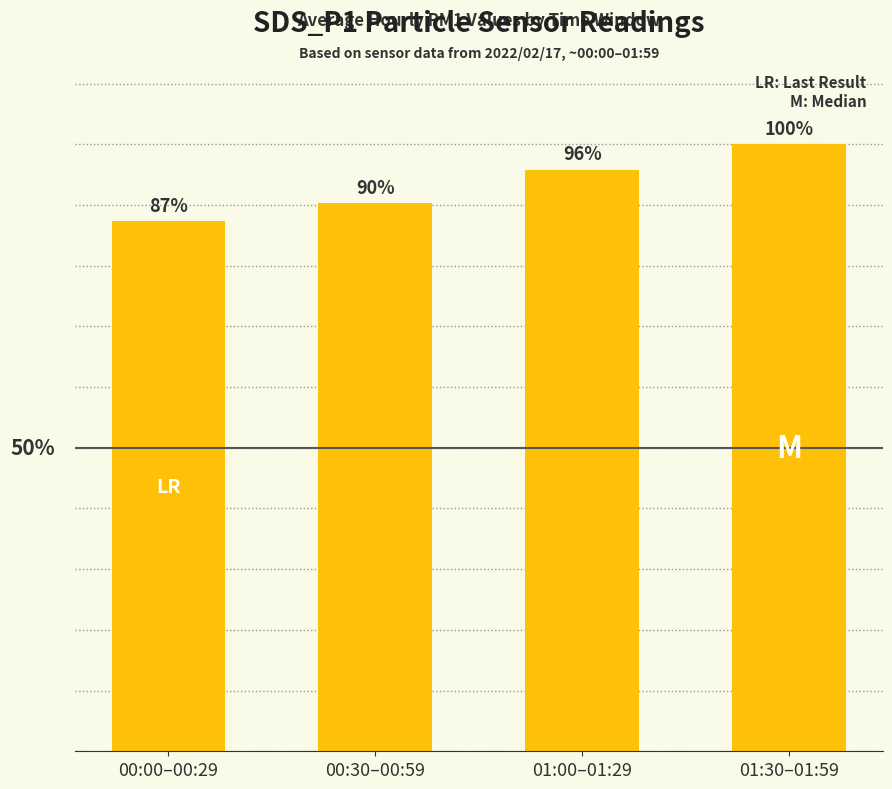

At which category does the chart reach its minimum across all series?

00:00–00:29